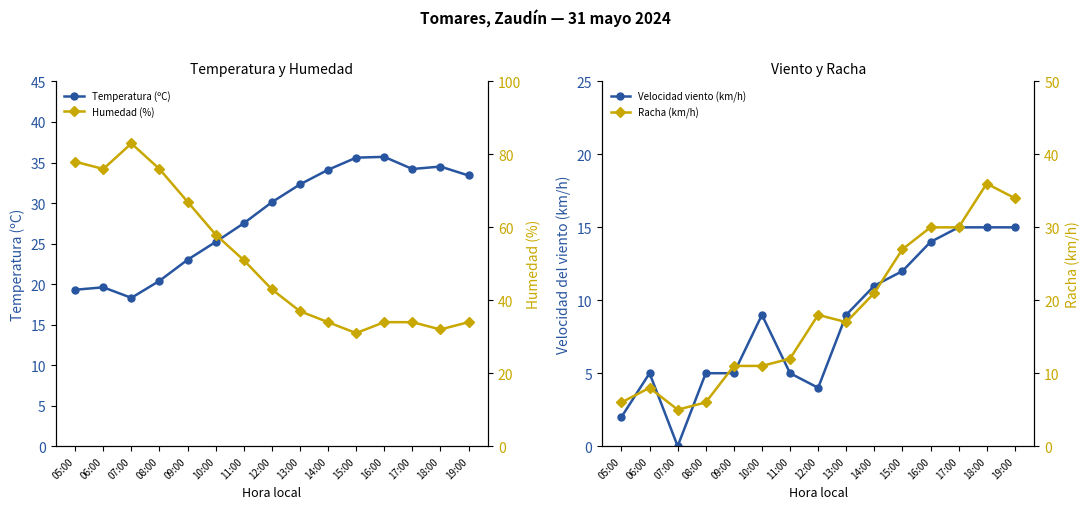

What is the spread (max minus min) of values at 16:00?

21.7